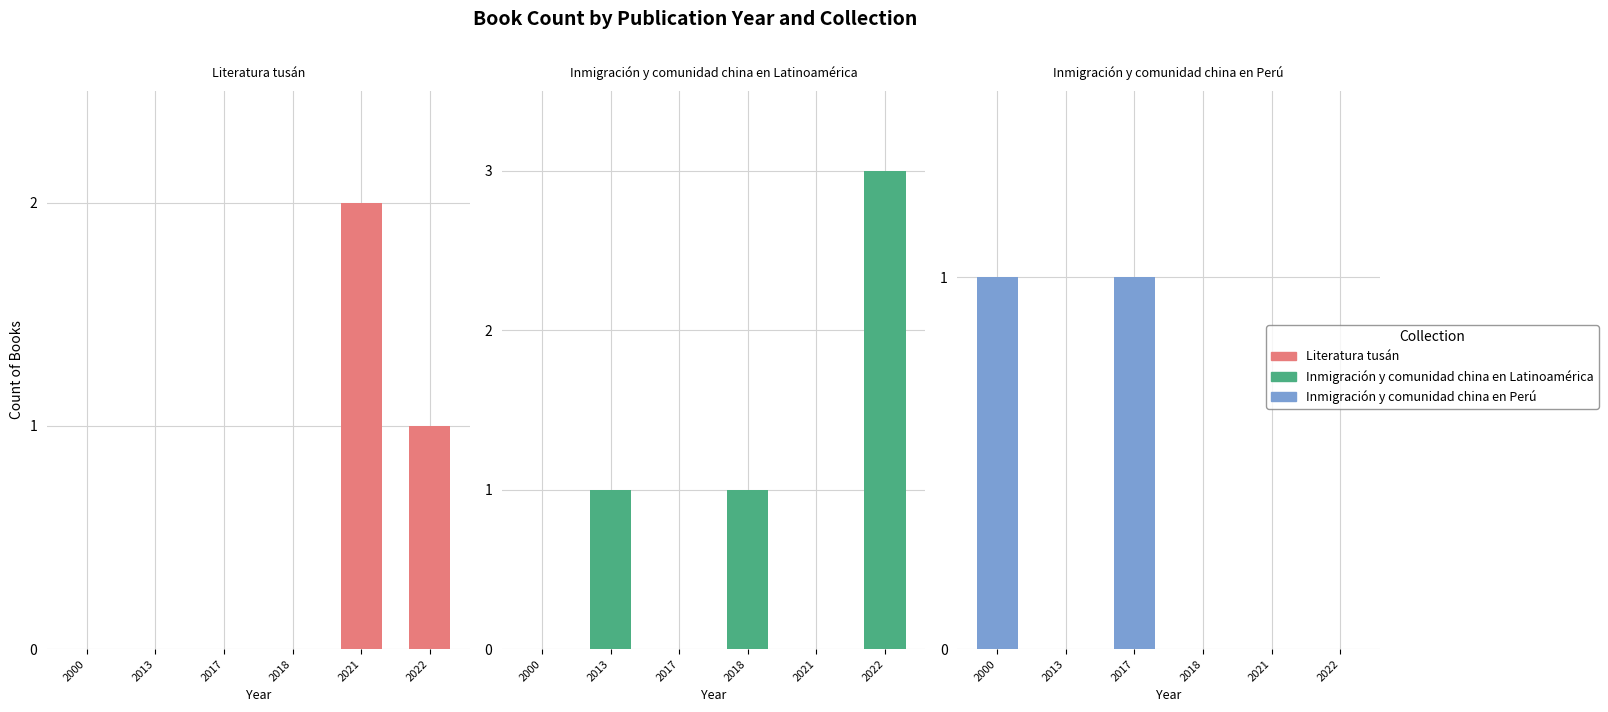

Between 2017 and 2000, which is larger?

2017